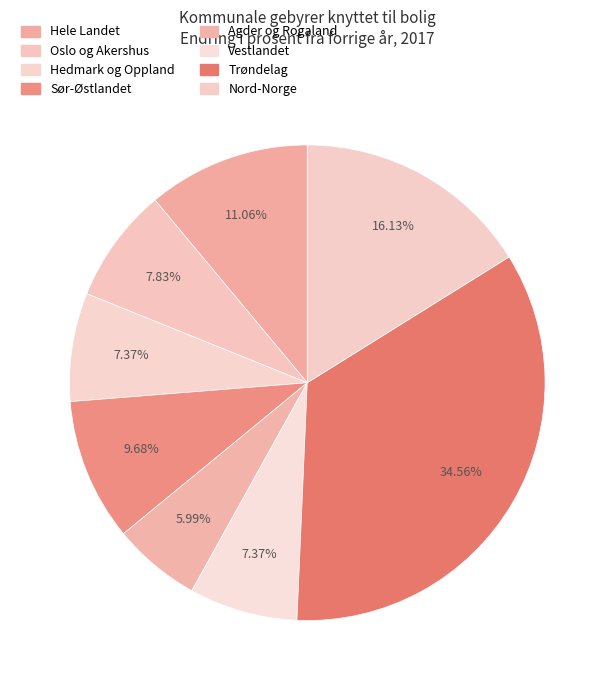

To the nearest percent, what percentage of the pie is Oslo og Akershus?

8%